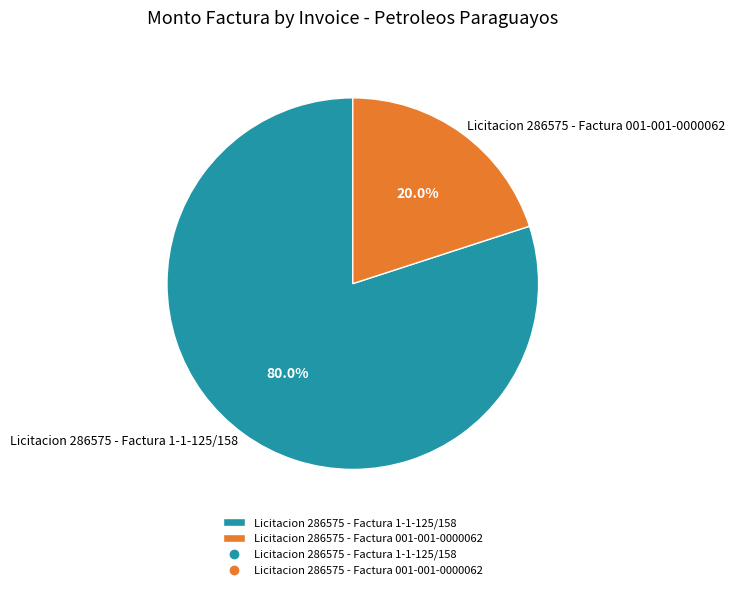

Which category has the biggest portion of the pie?

Licitacion 286575 - Factura 1-1-125/158